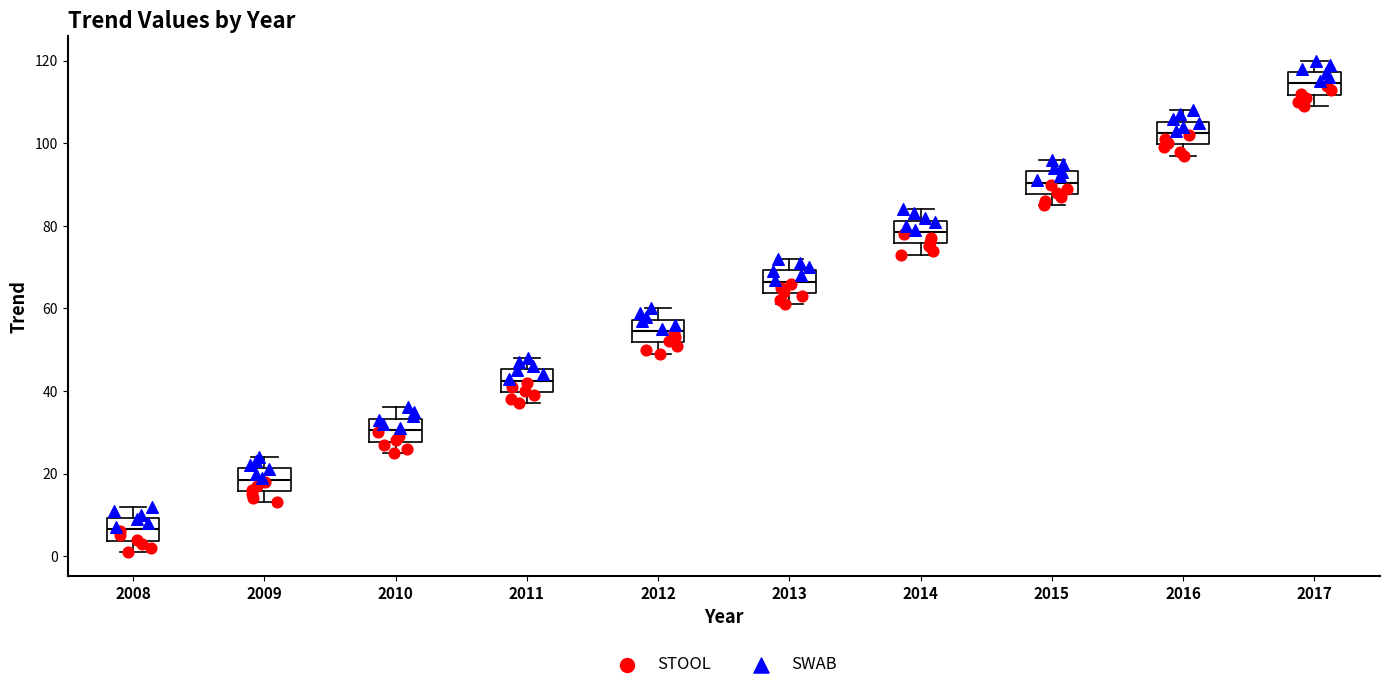

Where does the lower whisker of the box at x = 2013 end on the y-axis? The values are not printed on the chart, so give them approximately, as read against the axis.

62